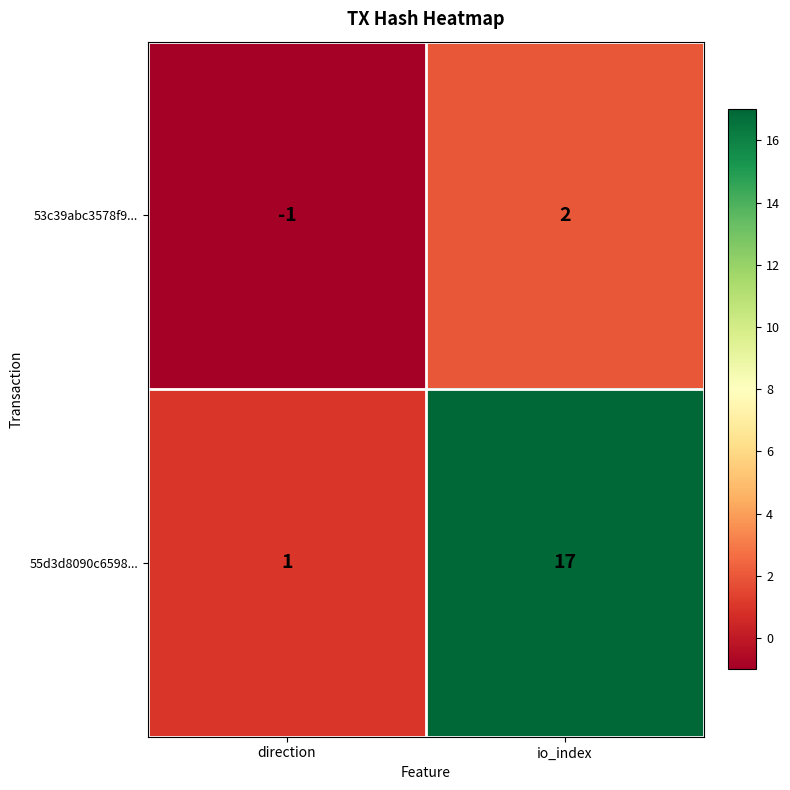

Where is 55d3d8090c6598... nearest to the value 9?

direction